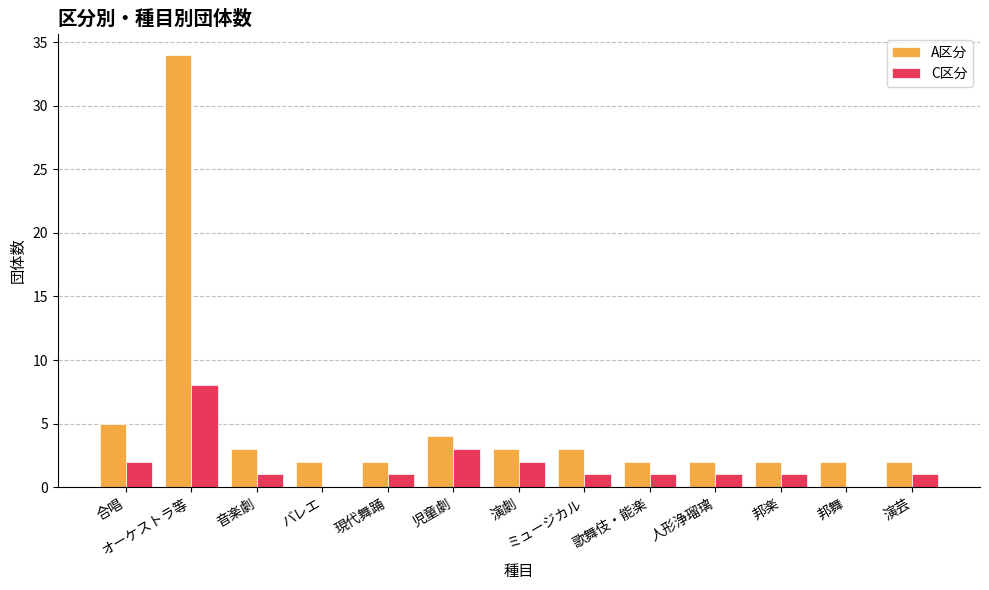

Where is C区分 nearest to the value 4?

児童劇